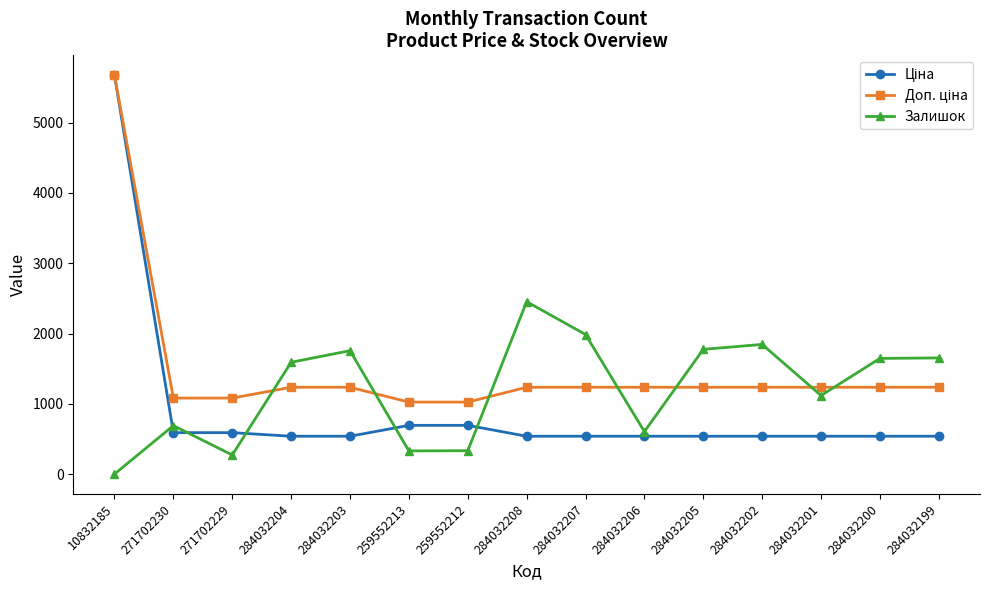

True or false: Залишок has more than 2 interior local peaks.

True